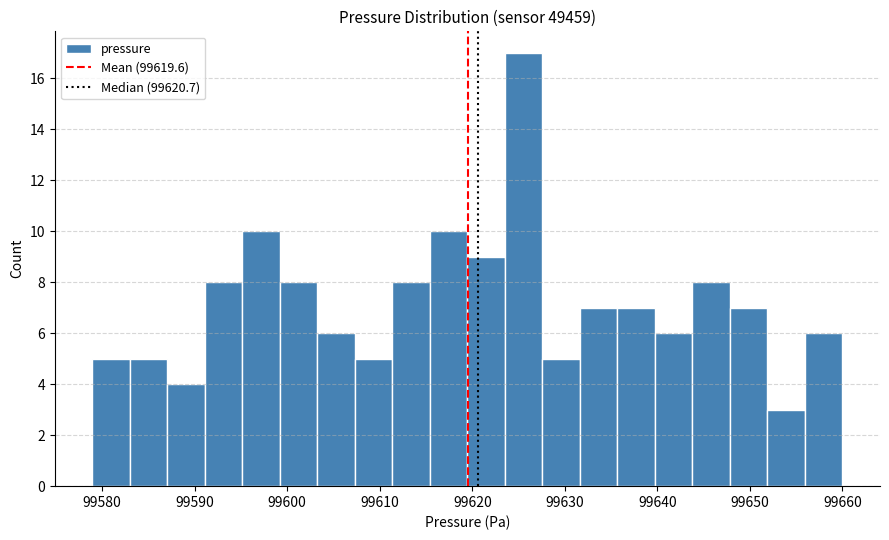

Which range on the x-axis has the tallest bar?

99624 to 99628